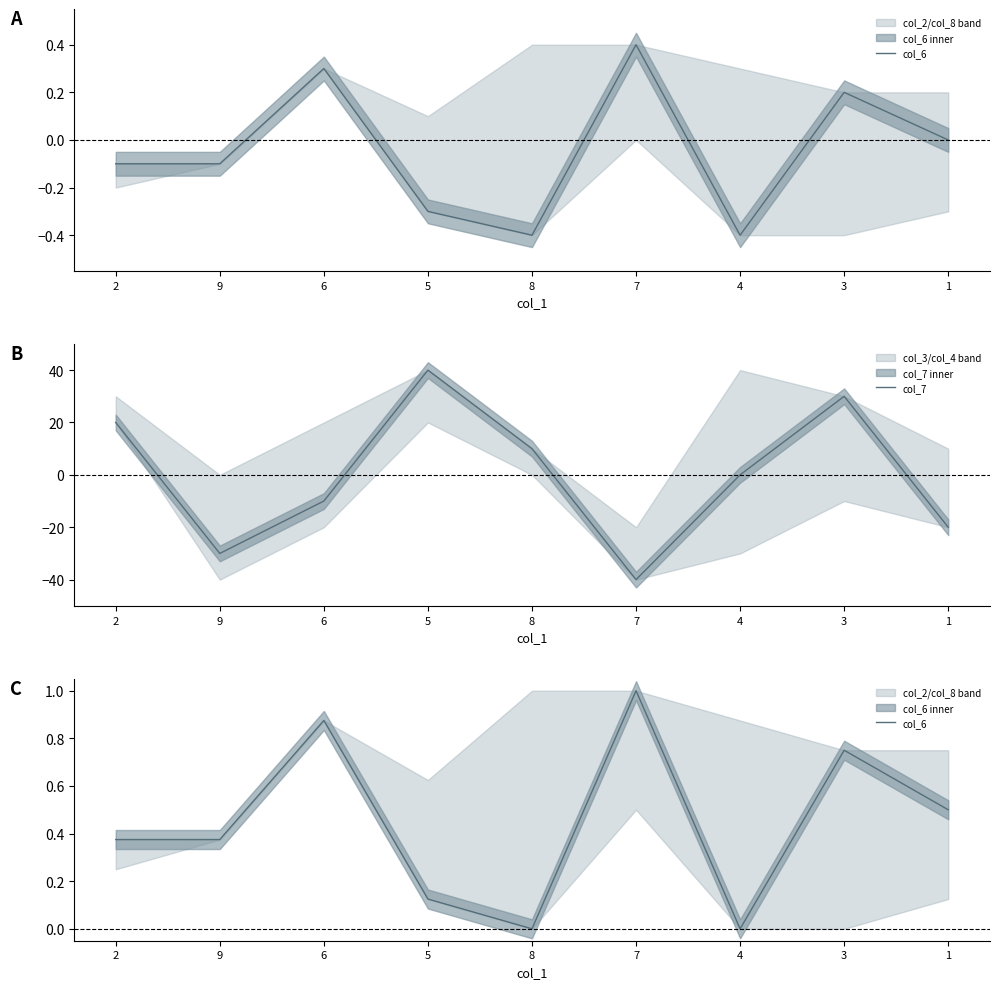

How many categories are shown in the chart?

9